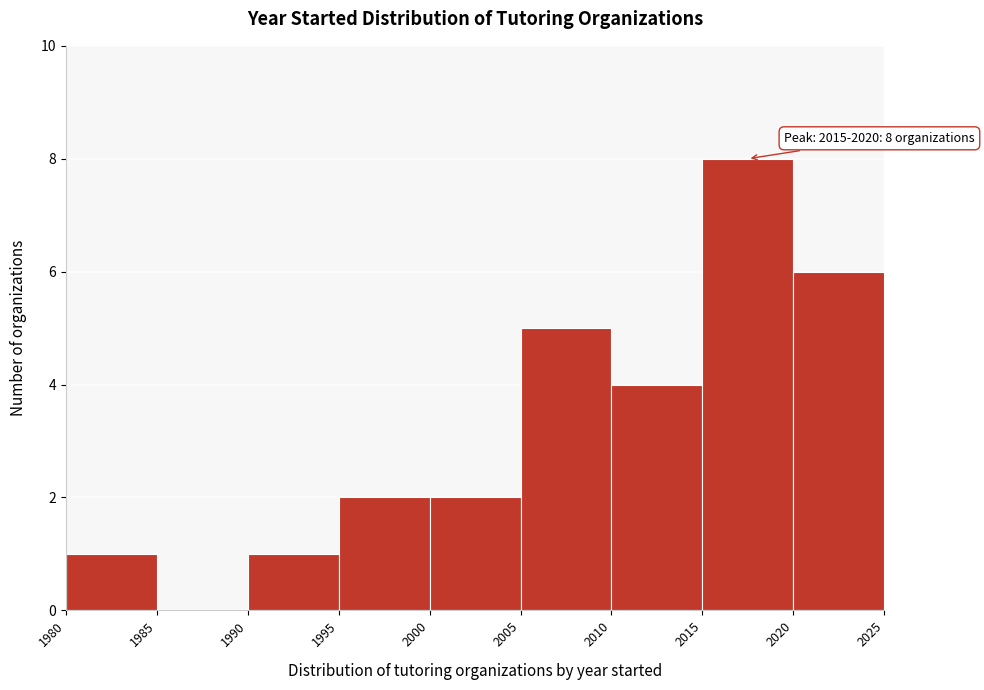

Which range on the x-axis has the tallest bar?

2015 to 2020